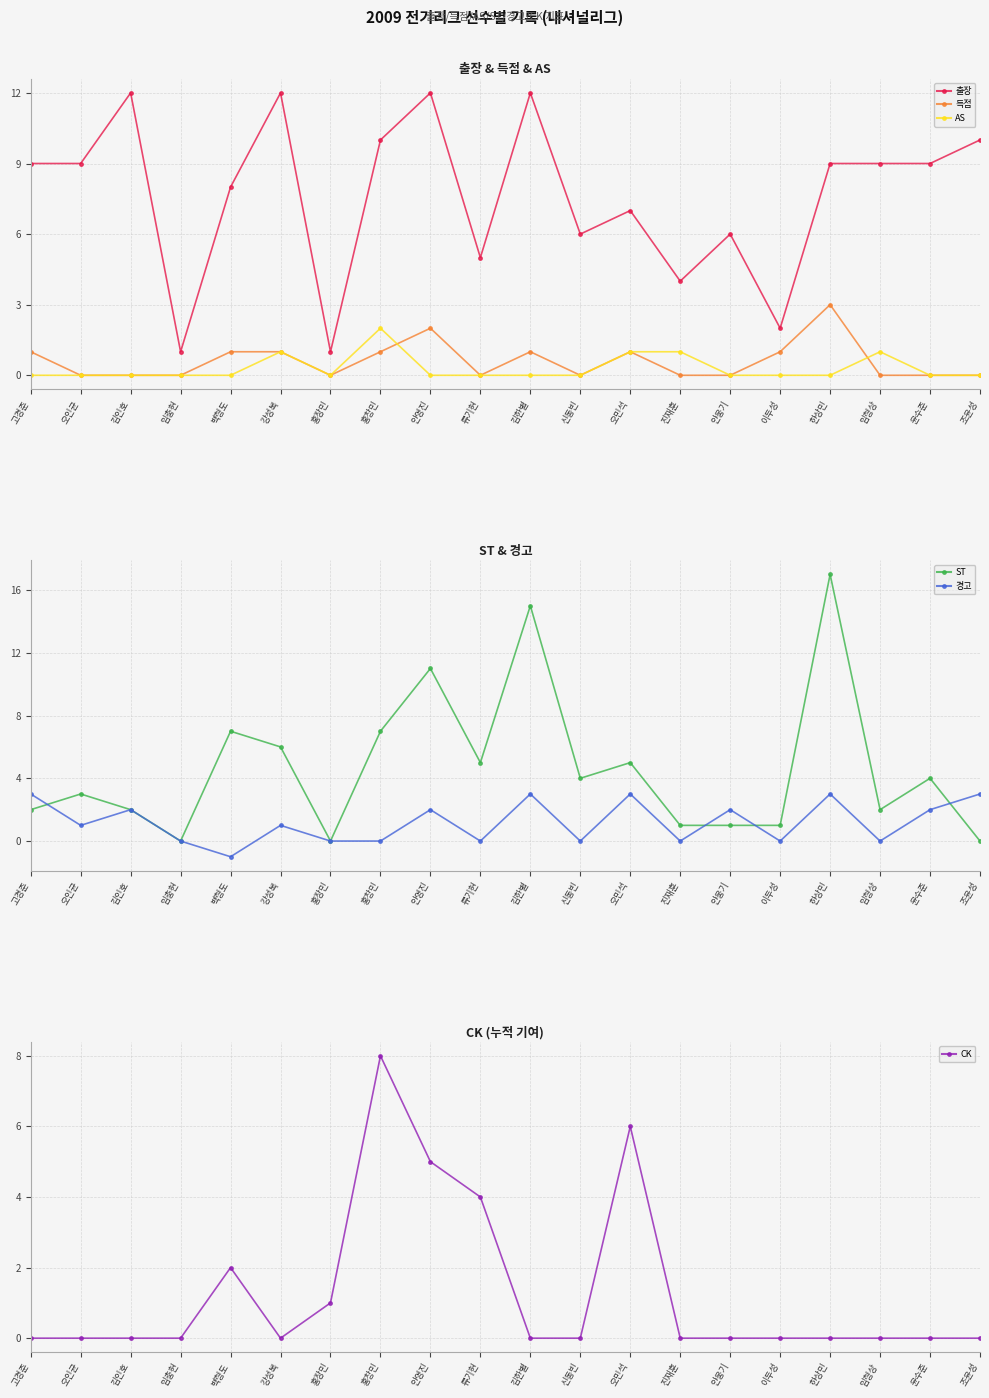

Reading left to right, extract all data points from this chart.

출장: 9	9	12	1	8	12	1	10	12	5	12	6	7	4	6	2	9	9	9	10
득점: 1	0	0	0	1	1	0	1	2	0	1	0	1	0	0	1	3	0	0	0
AS: 0	0	0	0	0	1	0	2	0	0	0	0	1	1	0	0	0	1	0	0
ST: 2	3	2	0	7	6	0	7	11	5	15	4	5	1	1	1	17	2	4	0
경고: 3	1	2	0	-1	1	0	0	2	0	3	0	3	0	2	0	3	0	2	3
CK: 0	0	0	0	2	0	1	8	5	4	0	0	6	0	0	0	0	0	0	0